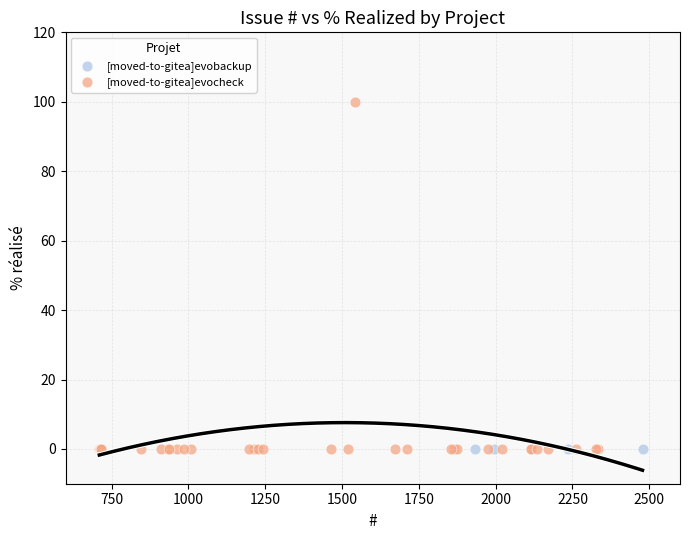

Which series reaches the maximum Y coordinate?

[moved-to-gitea]evocheck